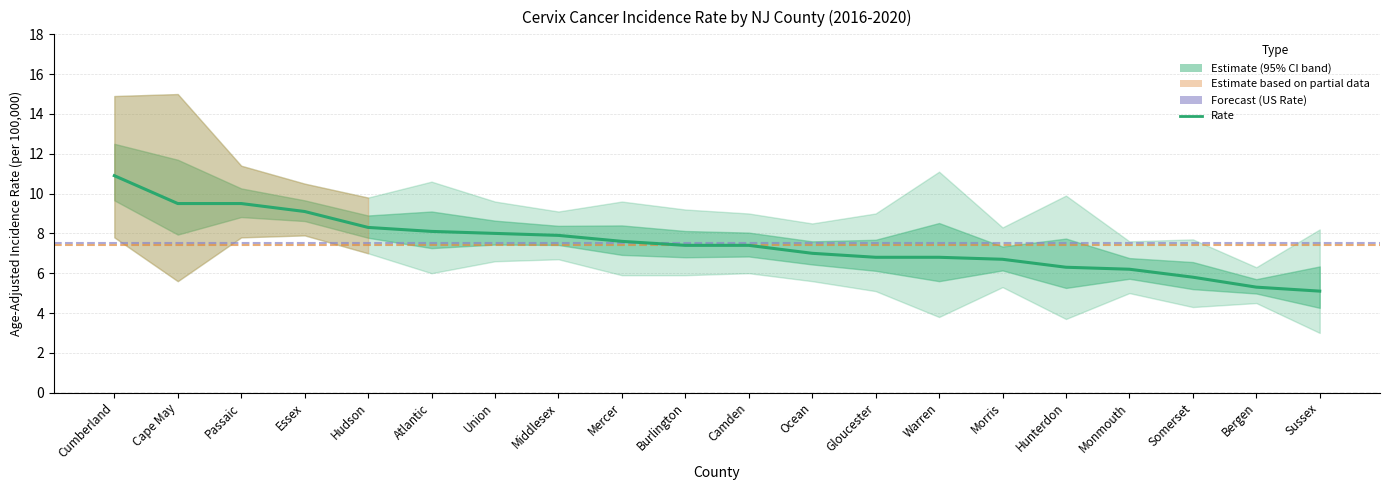

At which label is the value closest to 8?

Union